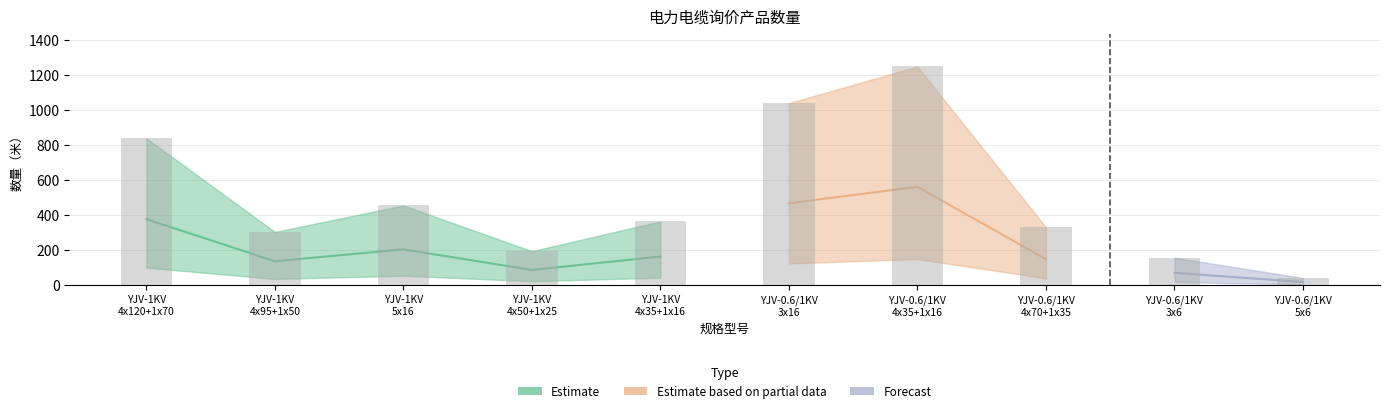

What is the smallest value displayed?

42